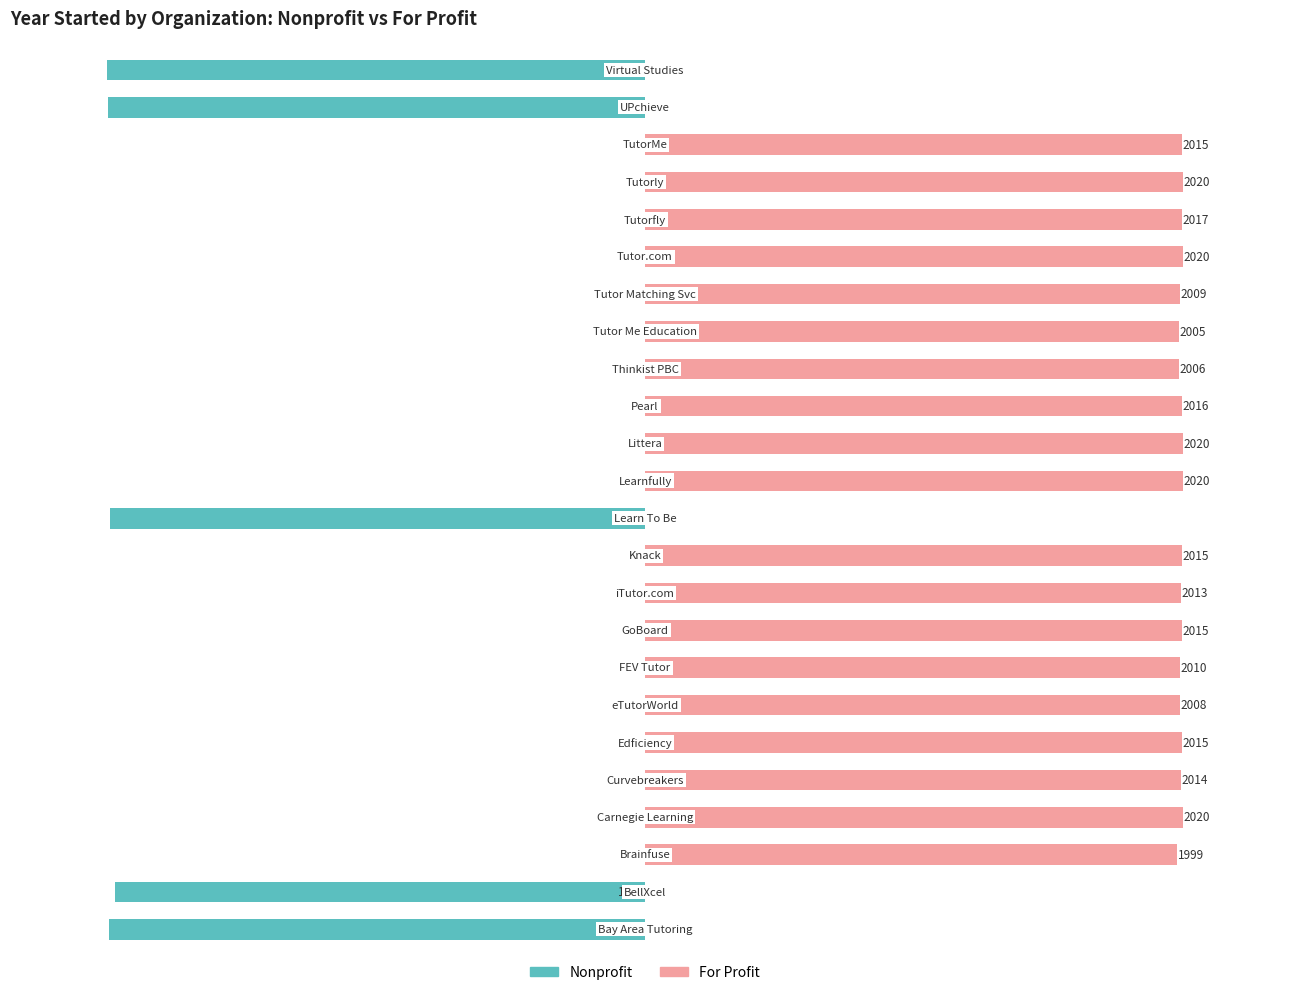

How many data points does each series have?

24